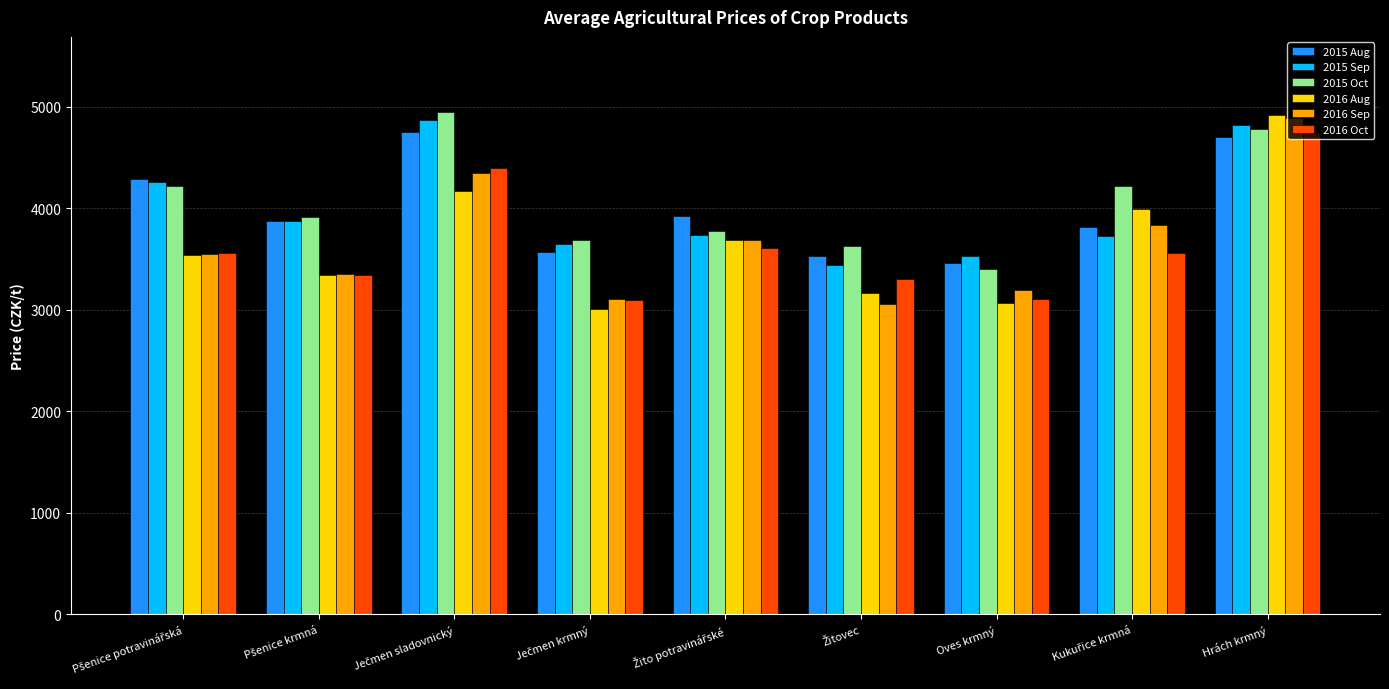

True or false: 2015 Aug has a value of 1963 at Oves krmný.

False